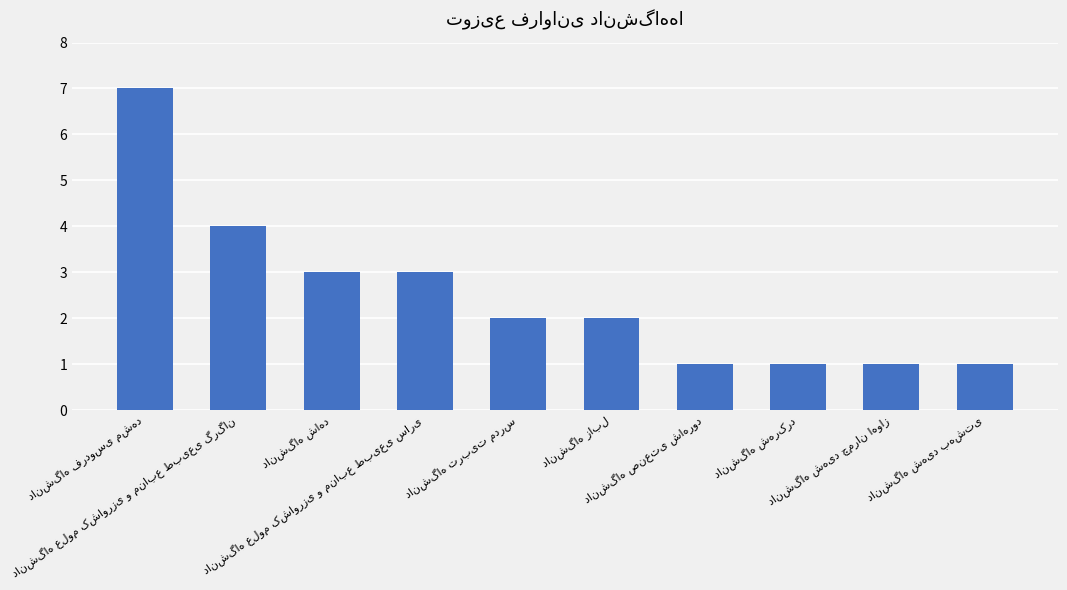

What is the difference between the maximum and minimum values?

6